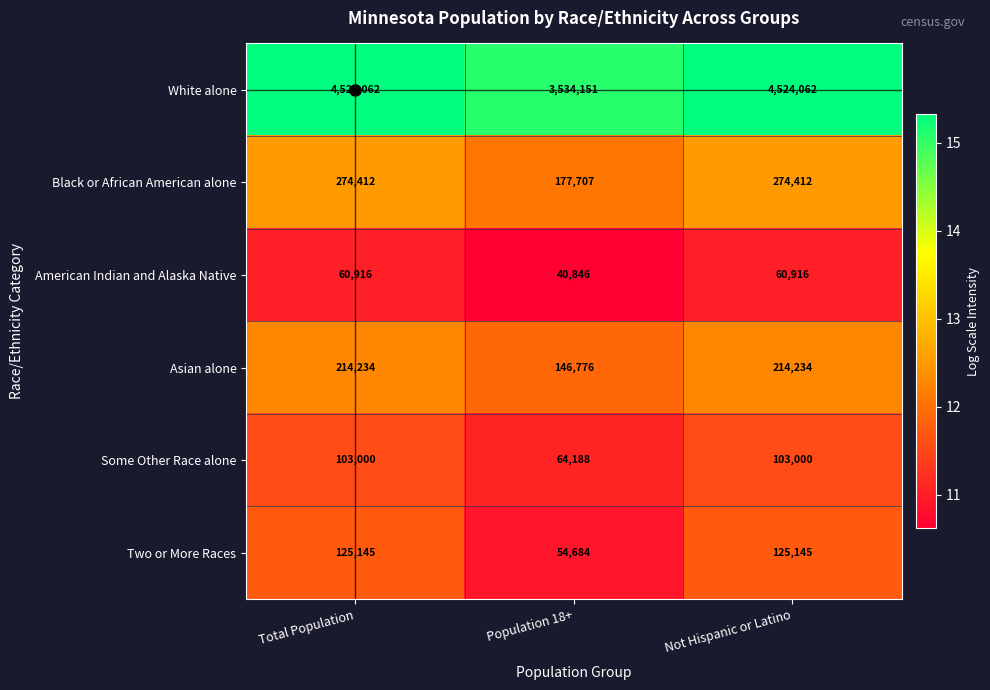

True or false: Asian alone has a value of 91084 at Not Hispanic or Latino.

False